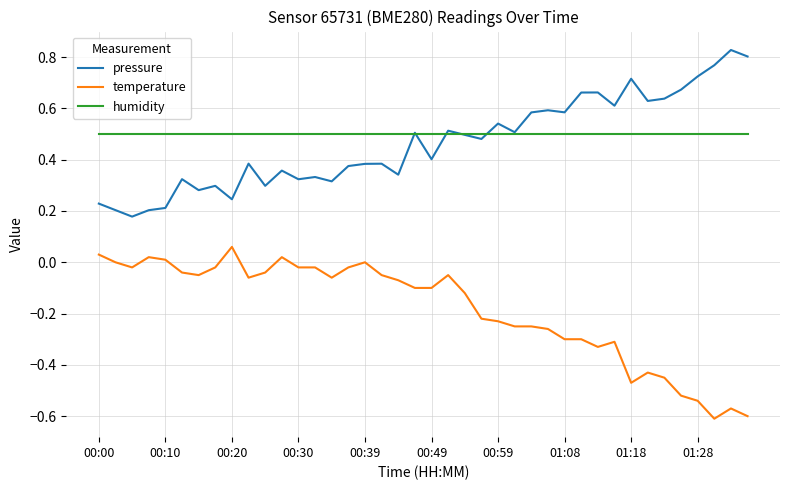

True or false: humidity and temperature cross at least once.

False